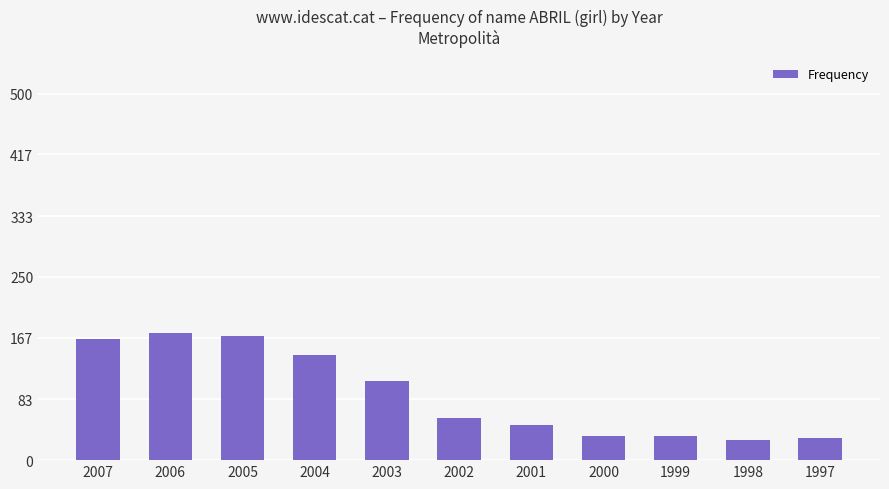

Between 1998 and 2006, which is larger?

2006